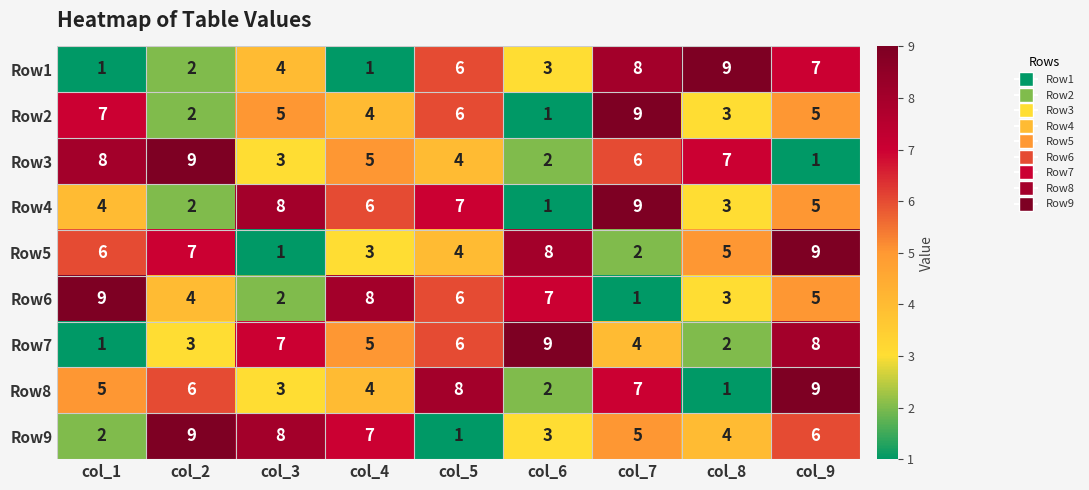

What is the smallest value displayed?

1